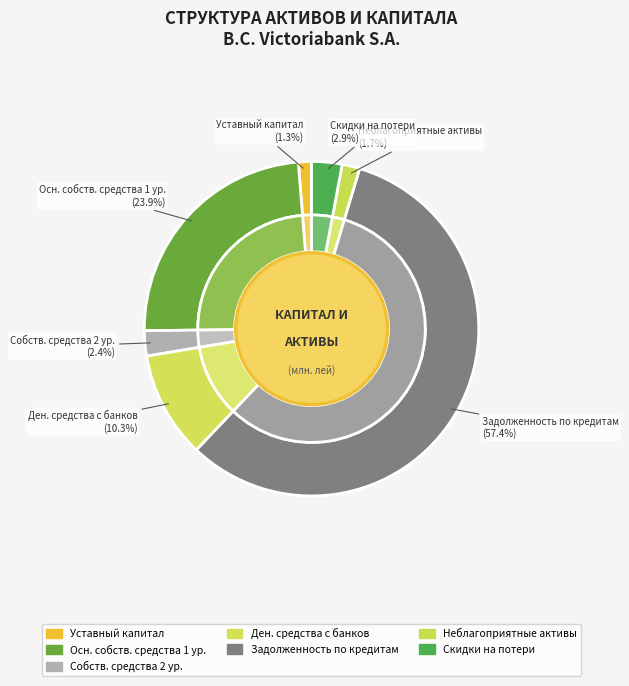

What is the largest slice in the pie chart?

Остаток задолженности по кредитам